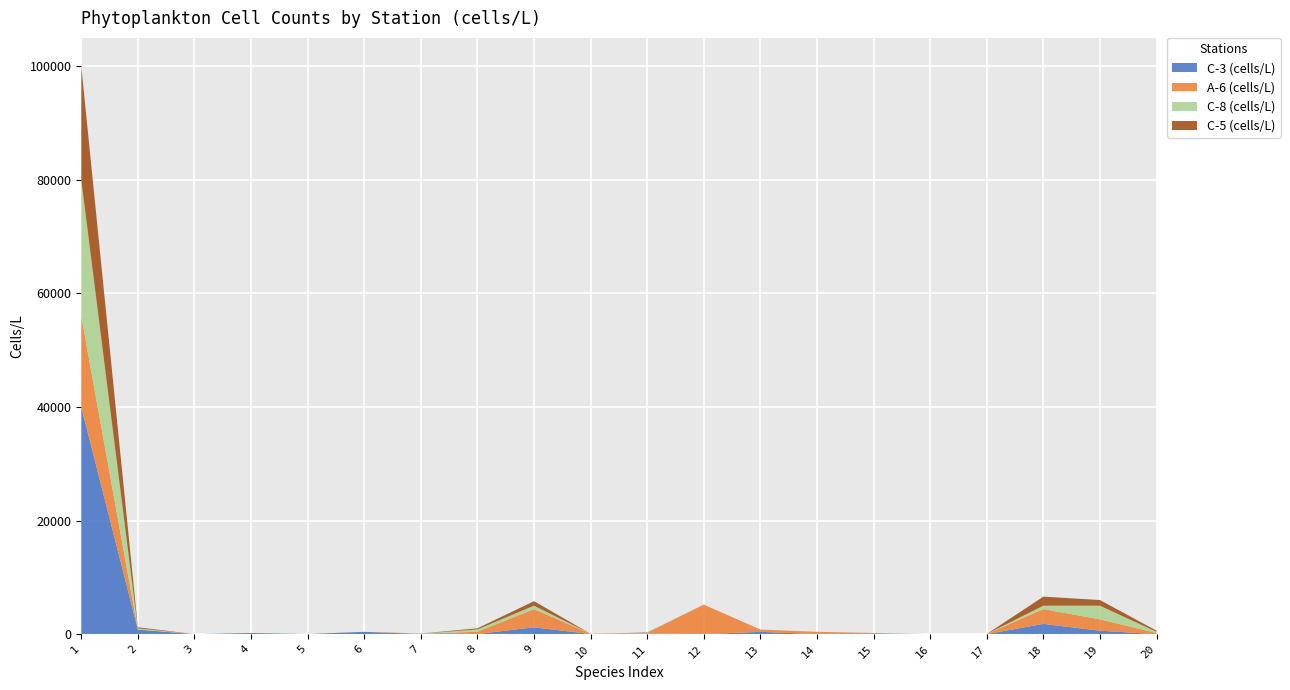

Reading left to right, extract all data points from this chart.

C-3 (cells/L): 1=40000	2=800	3=0	4=200	5=20	6=400	7=20	8=20	9=1200	10=20	11=100	12=0	13=400	14=0	15=0	16=0	17=0	18=1800	19=600	20=0
A-6 (cells/L): 1=16000	2=0	3=0	4=0	5=0	6=0	7=60	8=400	9=3200	10=40	11=60	12=5200	13=400	14=400	15=200	16=0	17=20	18=2600	19=2000	20=200
C-8 (cells/L): 1=24000	2=200	3=0	4=0	5=0	6=0	7=0	8=400	9=600	10=0	11=40	12=0	13=0	14=0	15=0	16=0	17=0	18=600	19=2400	20=200
C-5 (cells/L): 1=20000	2=200	3=0	4=0	5=0	6=0	7=20	8=200	9=800	10=0	11=80	12=0	13=0	14=0	15=0	16=0	17=0	18=1600	19=1000	20=200